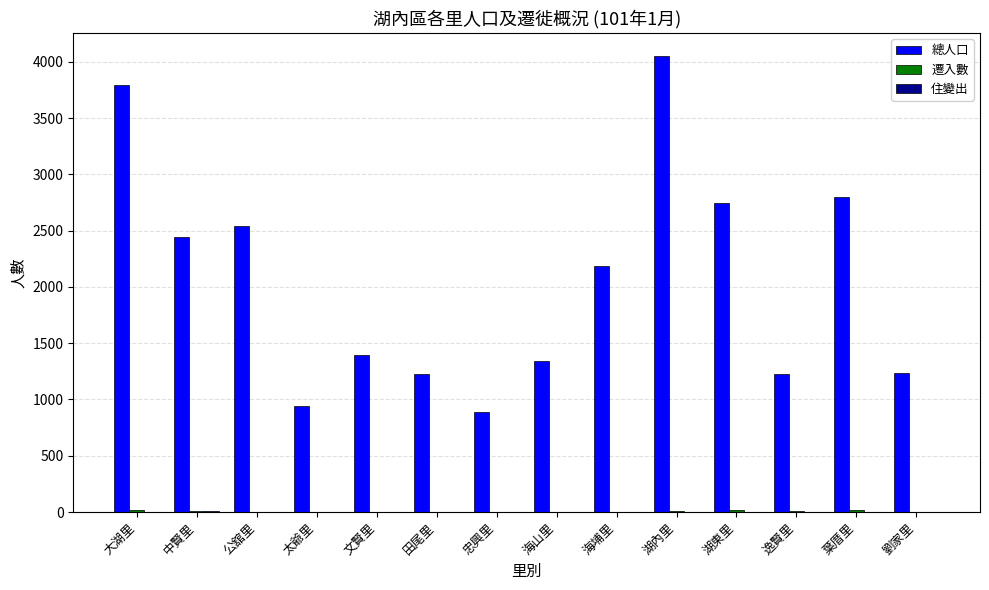

What is the highest value of the 總人口 series?

4053